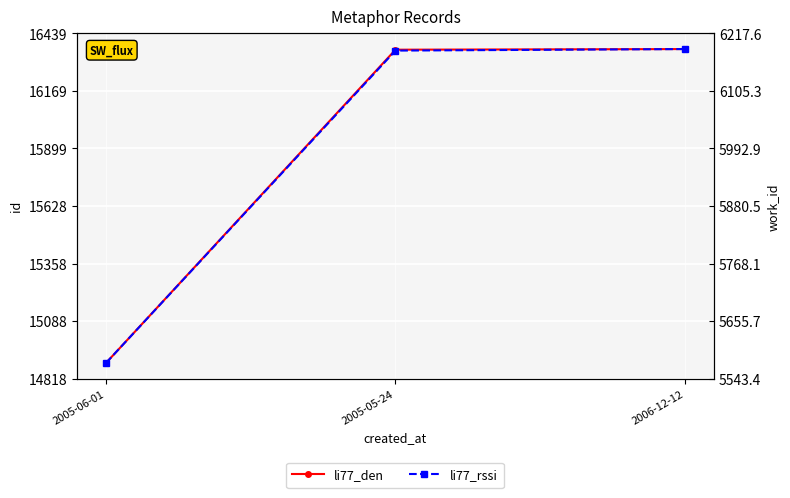

What is the minimum value for li77_den?

14892